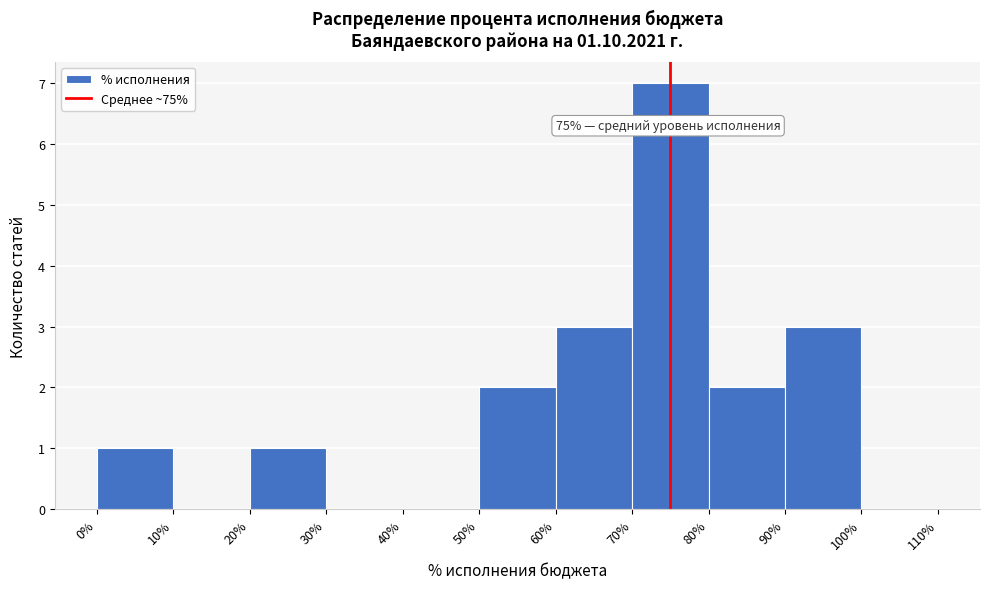

Which range on the x-axis has the tallest bar?

70% to 80%